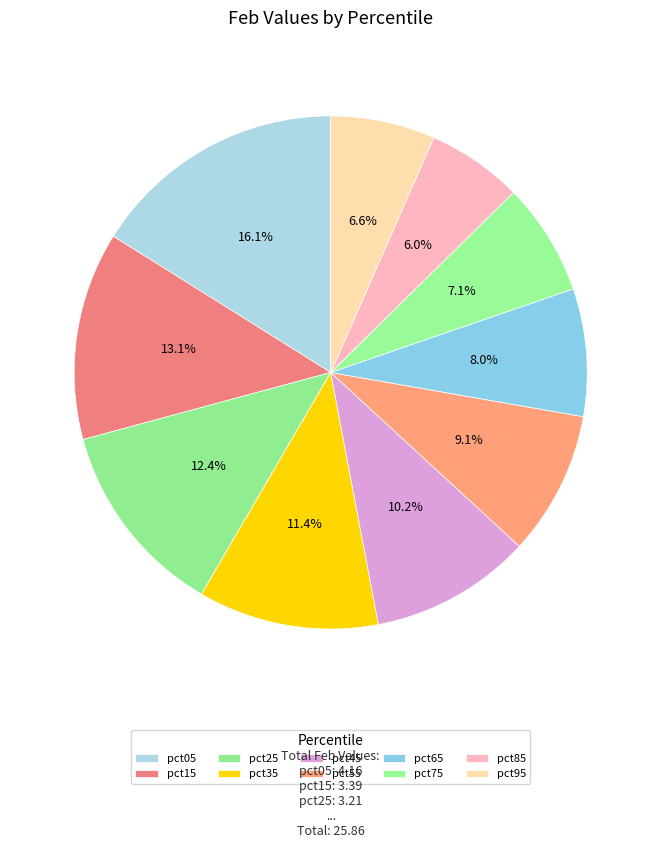

Rank the categories by value from highest to lowest.

pct05, pct15, pct25, pct35, pct45, pct55, pct65, pct75, pct95, pct85